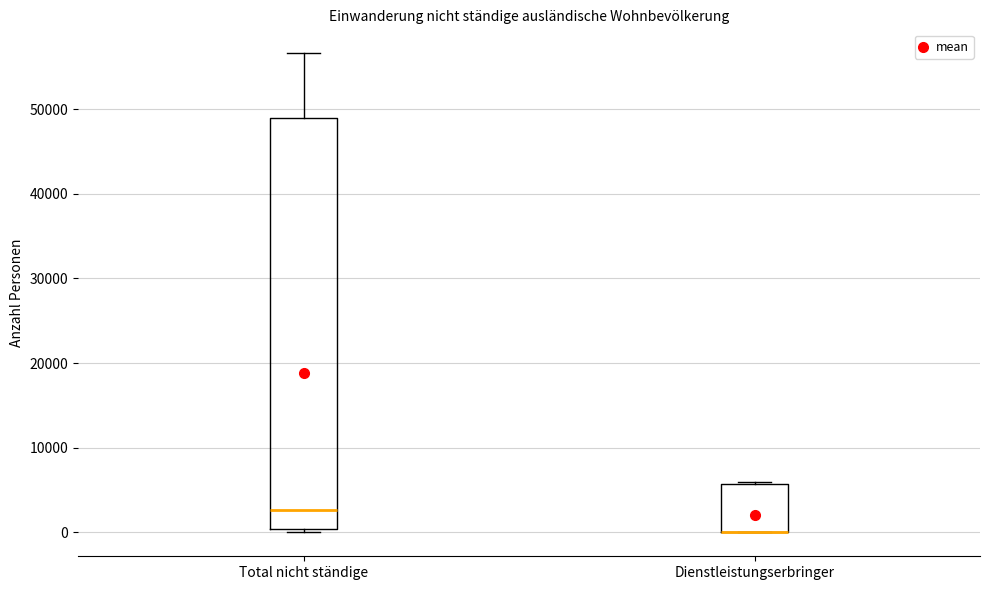

Comparing the boxes themselves (not the whiskers), which one is the tallest?

Total nicht ständige